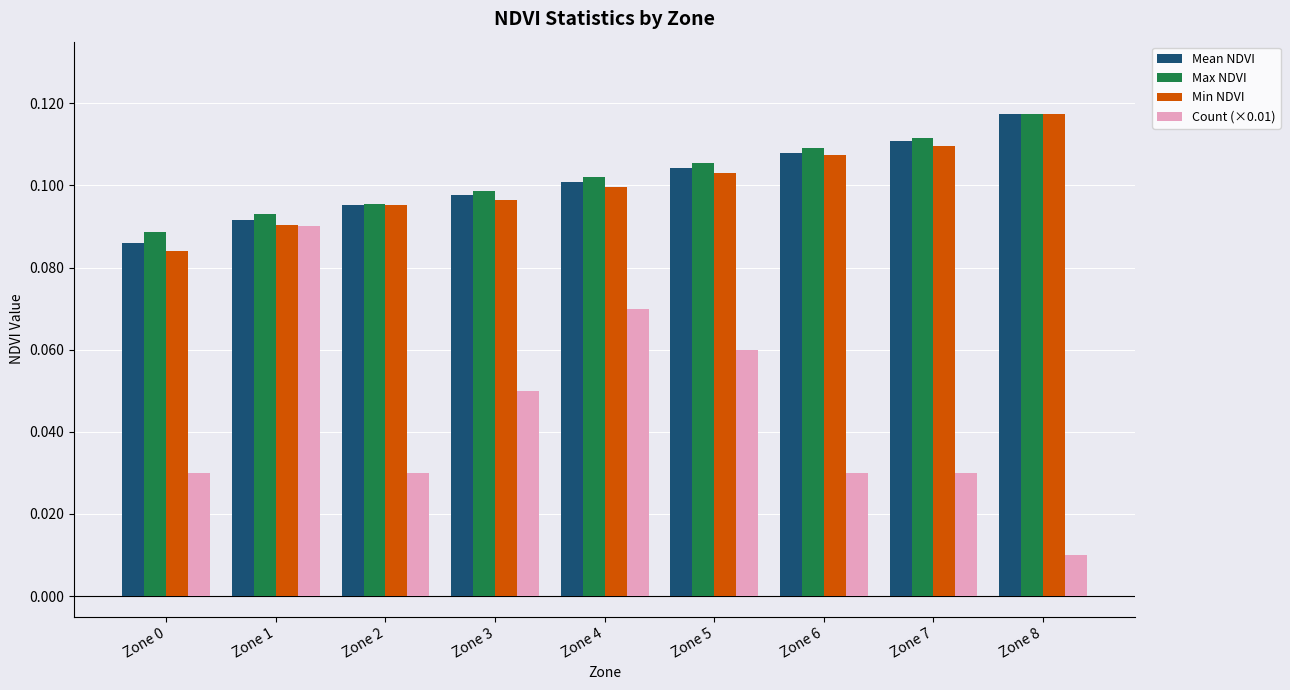

How many Mean NDVI values are between 0 and 1?

9